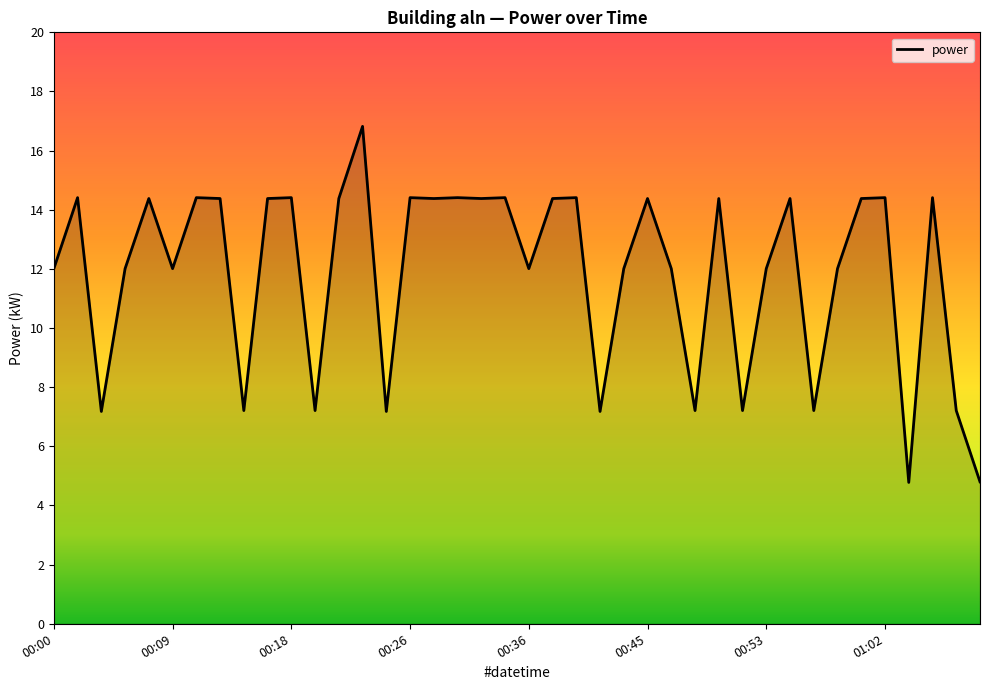

What is the smallest value displayed?

4.8